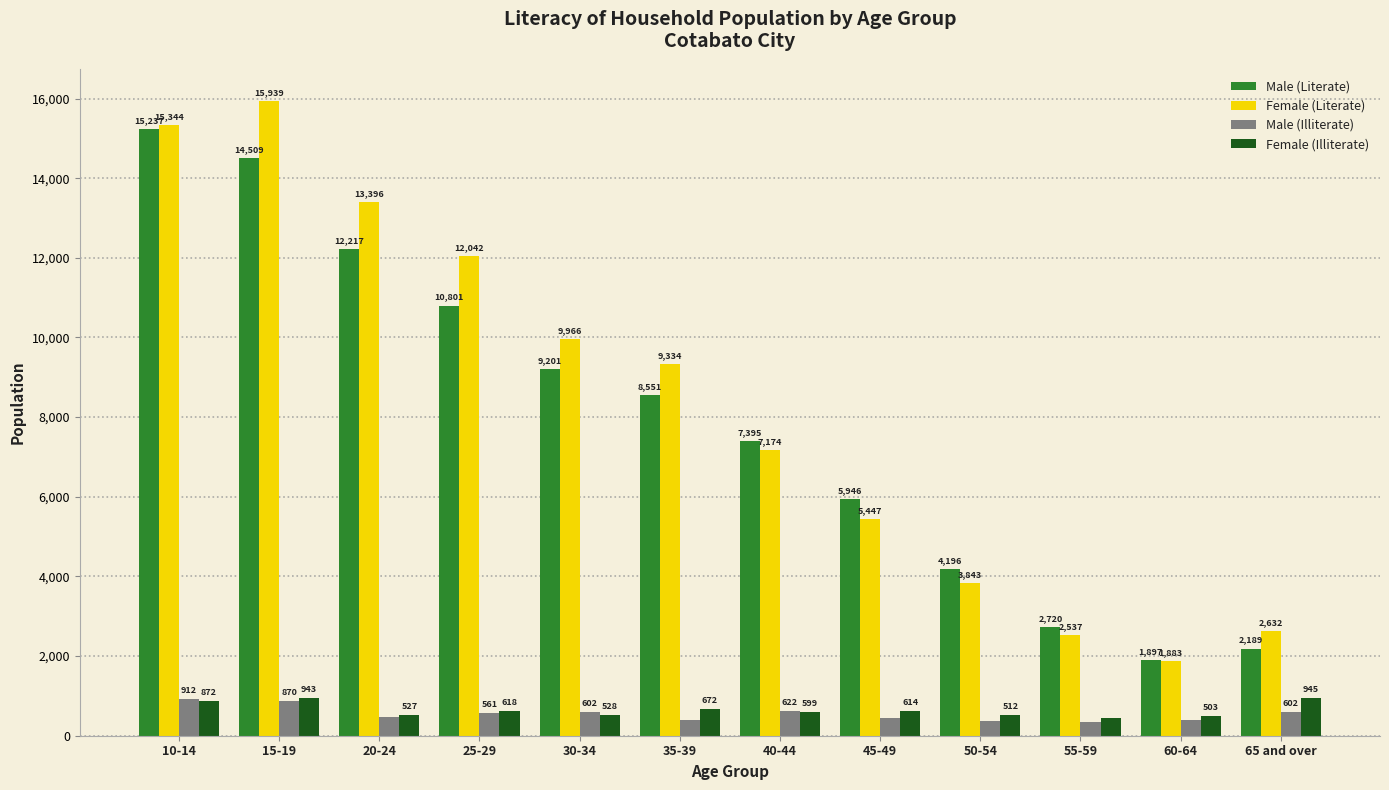

What is the average value of the Male (Illiterate) series?

550